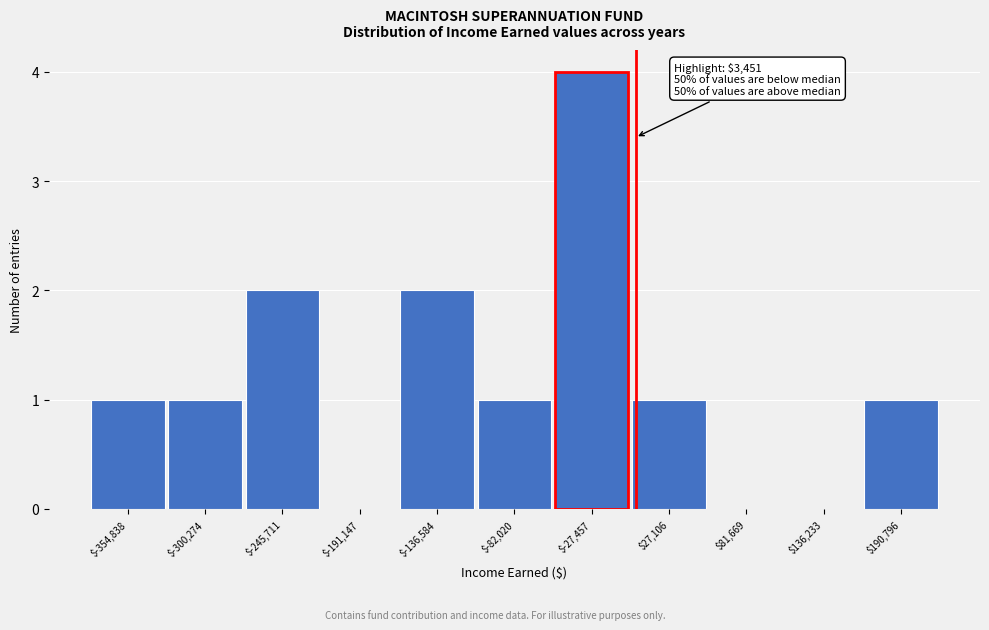

Is it true that the value at $-245,711 is 3?

False